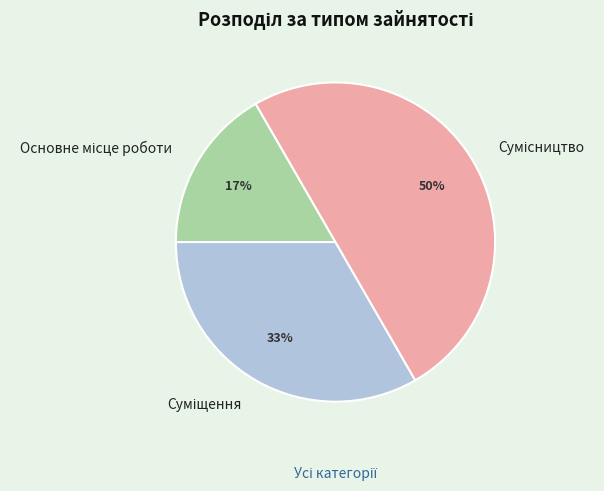

To the nearest percent, what is the average slice percentage?

33%